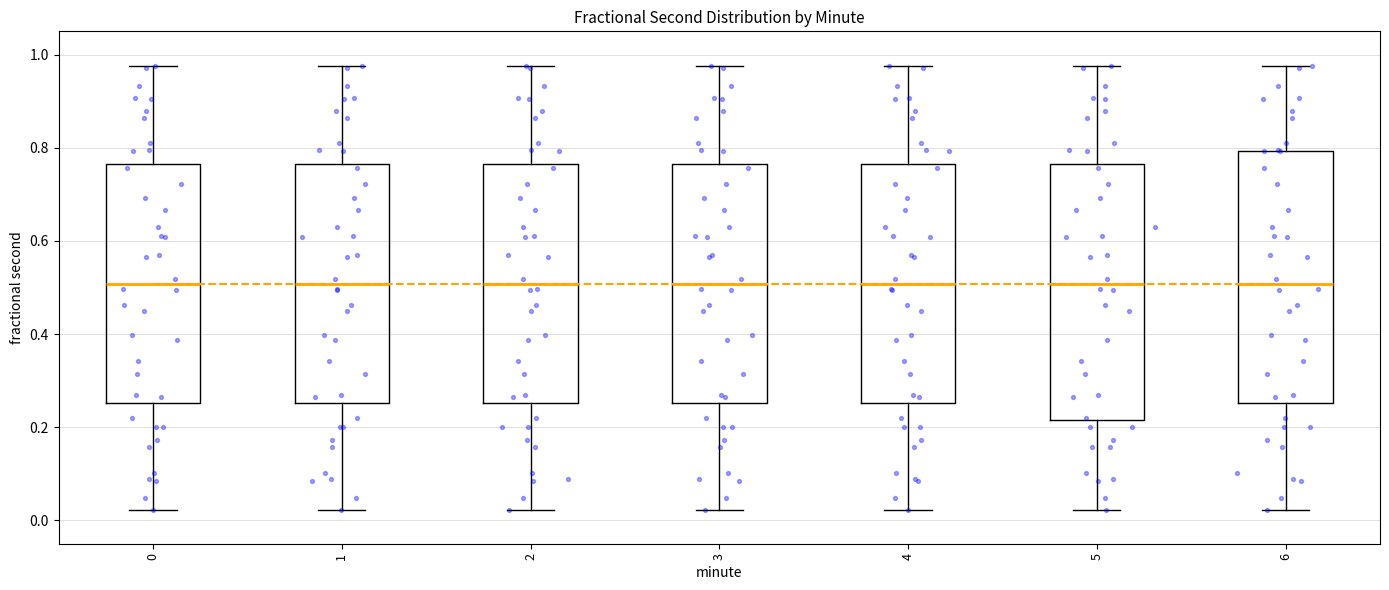

Reading left to right, read every box against the y-axis: the position of its median line, the range the box covers, and the ends of its whiskers. The values are not printed on the chart, so give them approximately, as read against the axis.

0: median 0.50, box 0.26 to 0.76, whiskers 0.02 to 0.98
1: median 0.50, box 0.26 to 0.76, whiskers 0.02 to 0.98
2: median 0.50, box 0.26 to 0.76, whiskers 0.02 to 0.98
3: median 0.50, box 0.26 to 0.76, whiskers 0.02 to 0.98
4: median 0.50, box 0.26 to 0.76, whiskers 0.02 to 0.98
5: median 0.50, box 0.22 to 0.76, whiskers 0.02 to 0.98
6: median 0.50, box 0.26 to 0.80, whiskers 0.02 to 0.98